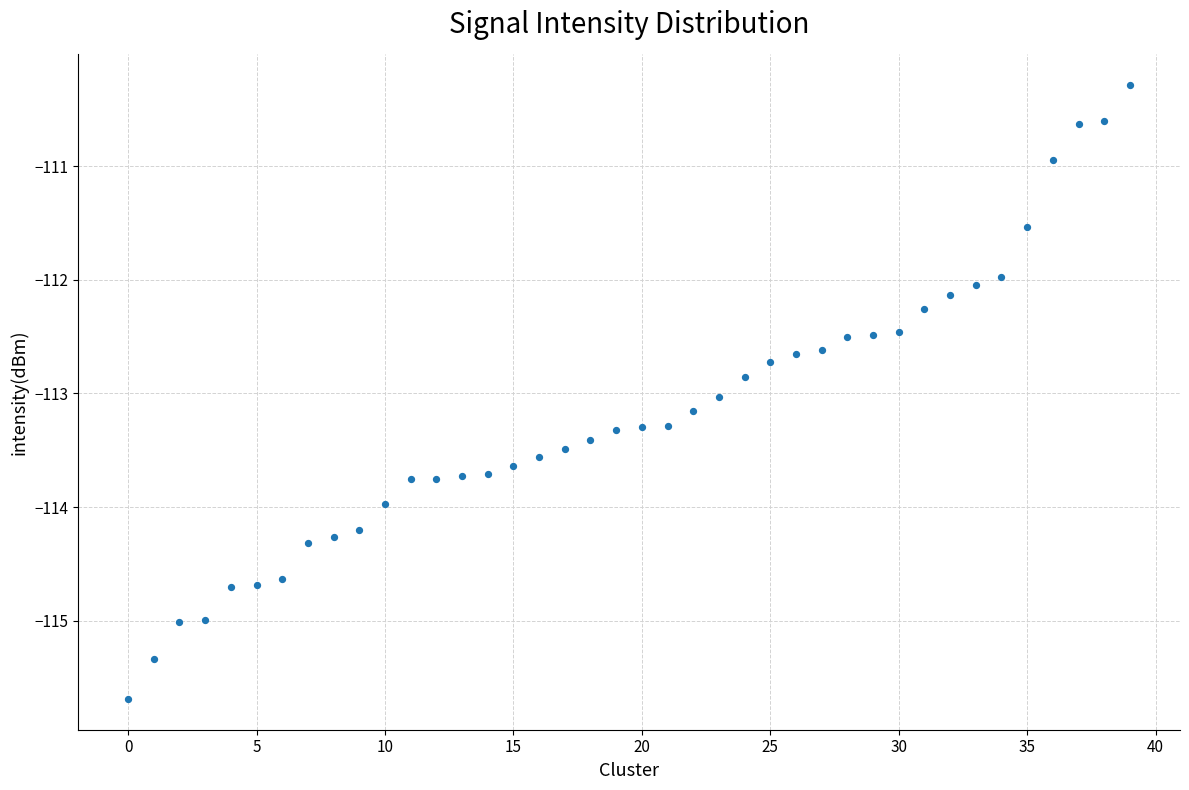

What is the range of Y values (max minus min)?

5.4